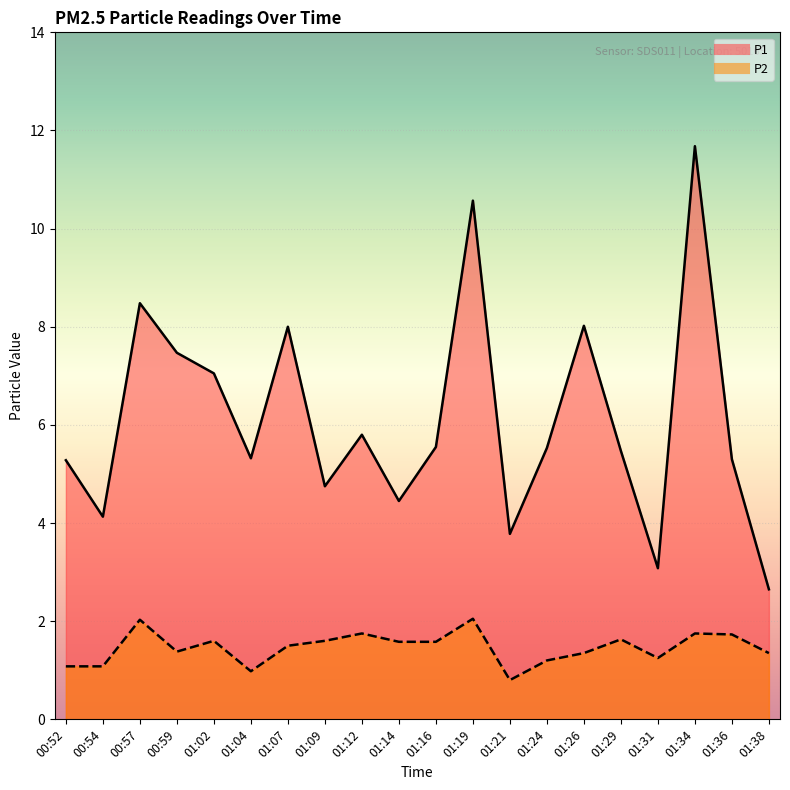

List the series in order of their peak value, lowest first.

P2, P1